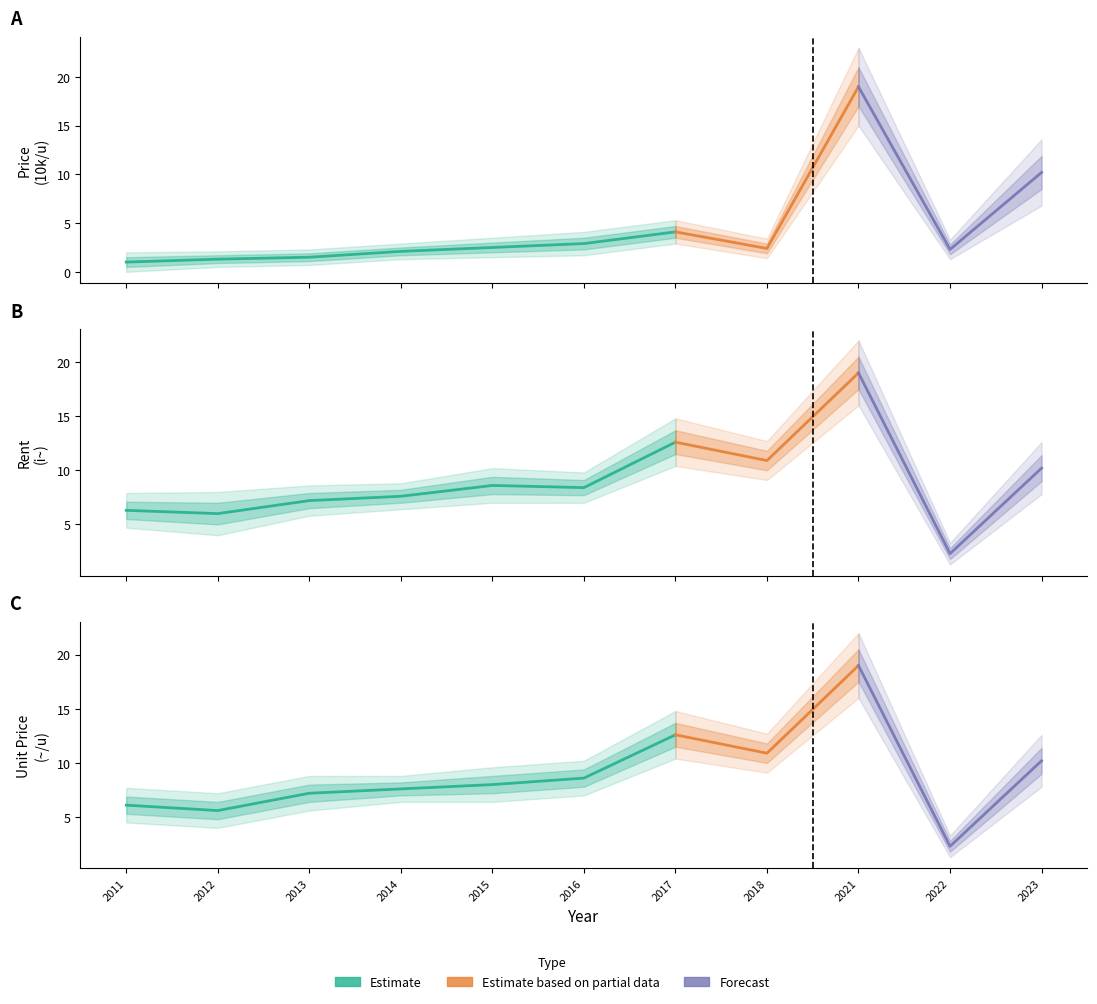

What is the difference between the maximum and minimum values in the Unit Price (~/u) series?

16.7